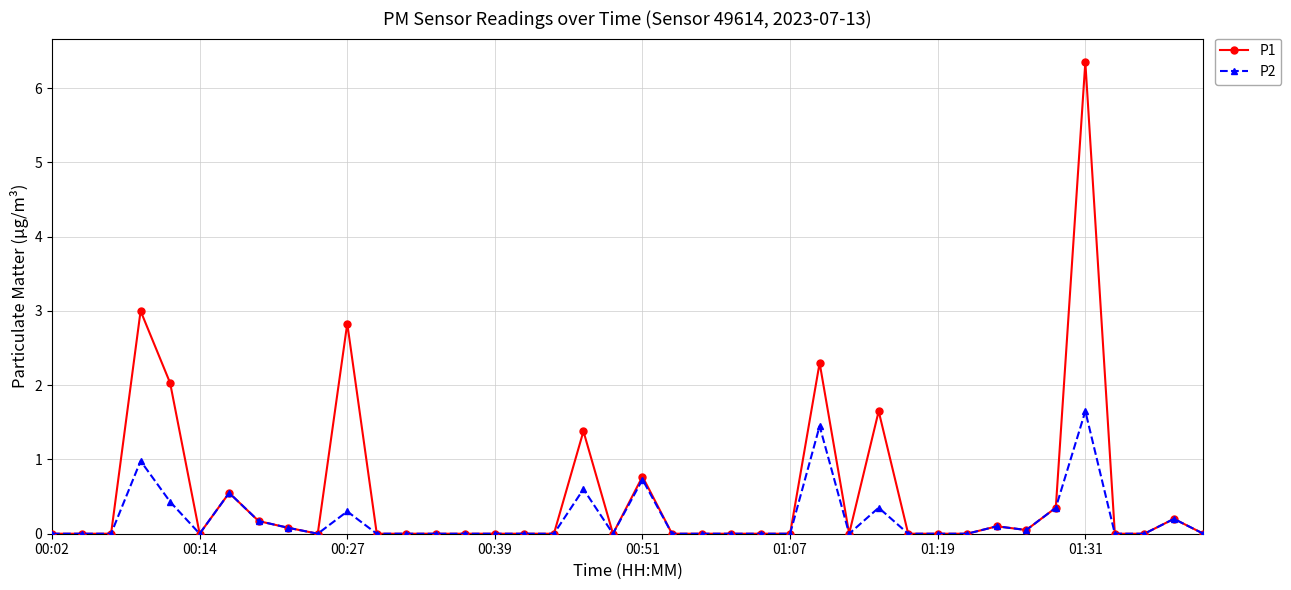

Which series has the largest range (max minus min)?

P1